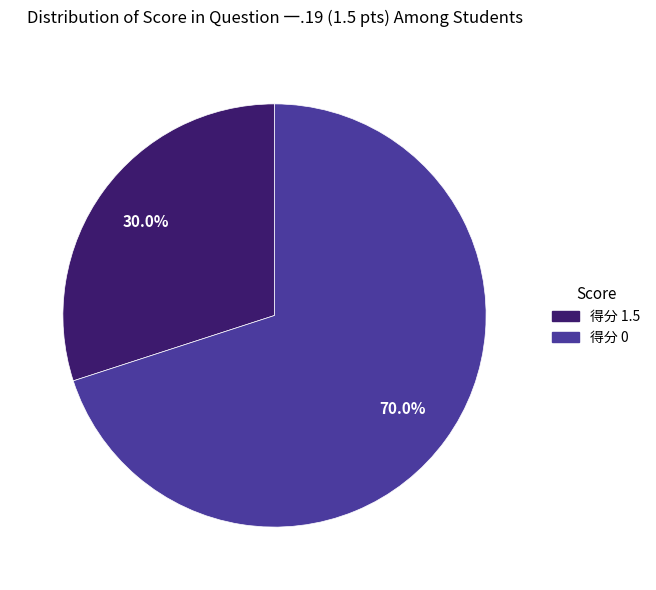

Count the number of slices in the pie.

2